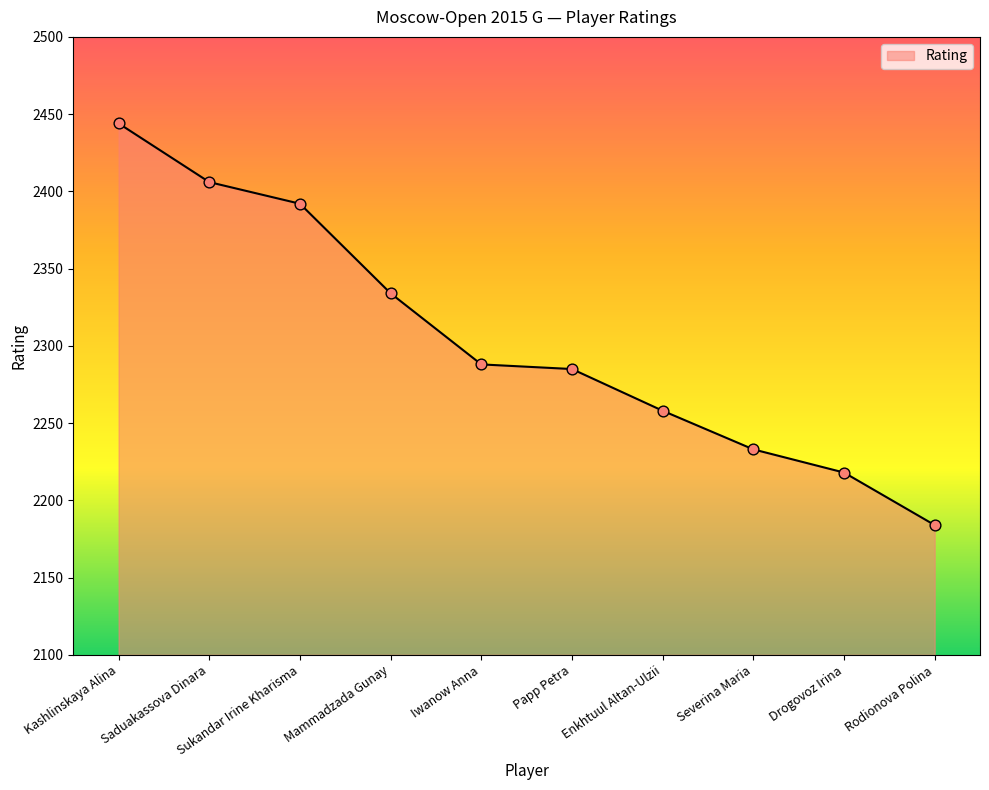

What is the change in value from Mammadzada Gunay to Enkhtuul Altan-Ulzii?

-76